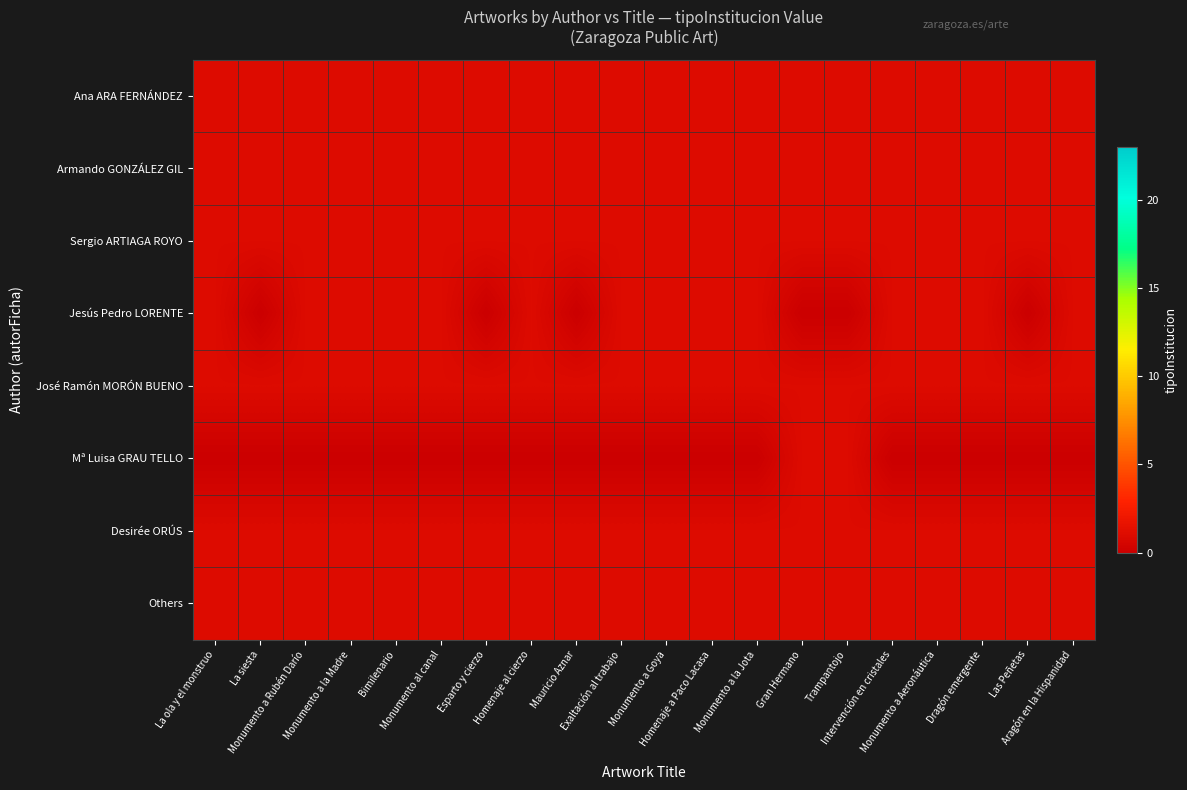

What is the spread (max minus min) of values at Bimilenario?

1